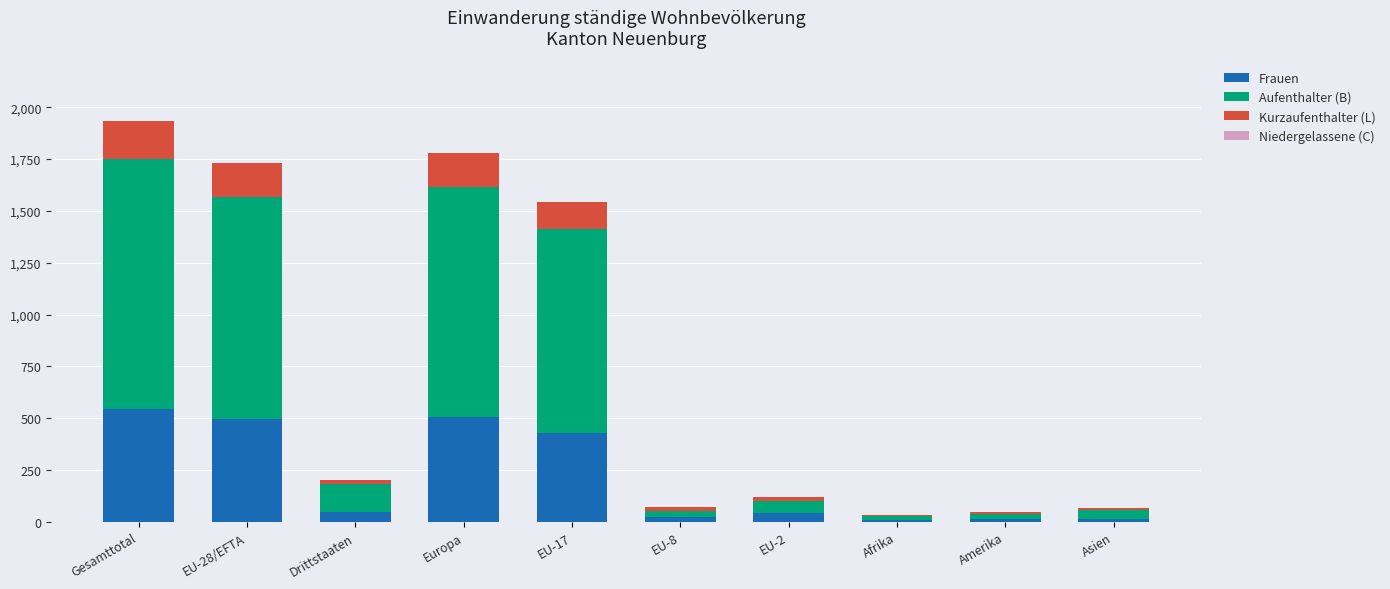

At which category is the sum across all series the highest?

Gesamttotal